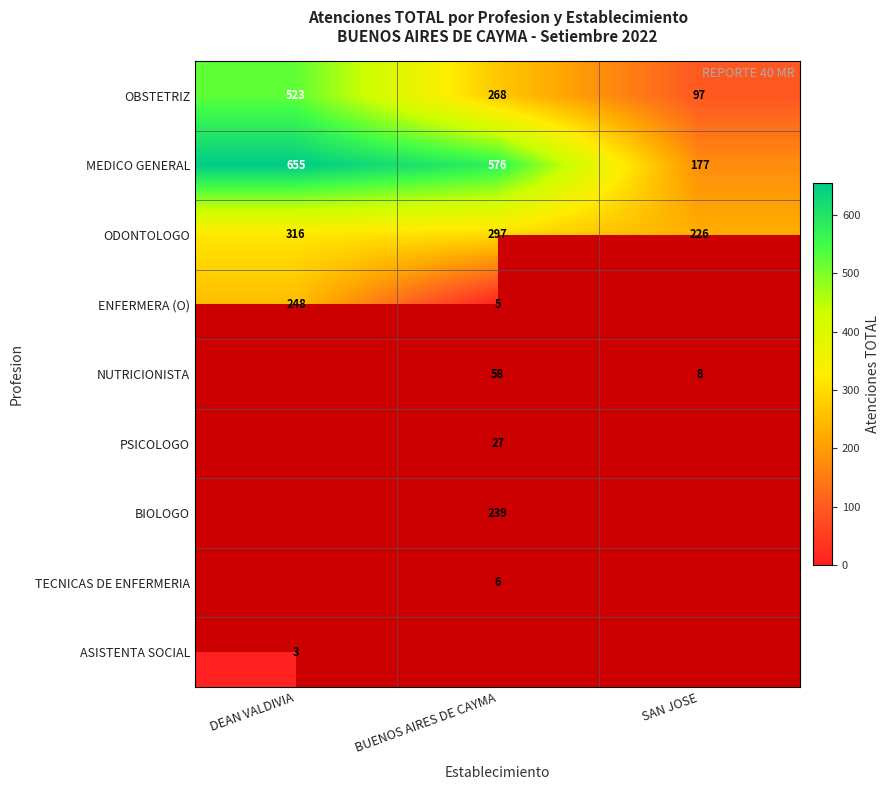

What is the spread (max minus min) of values at SAN JOSE?

218.0